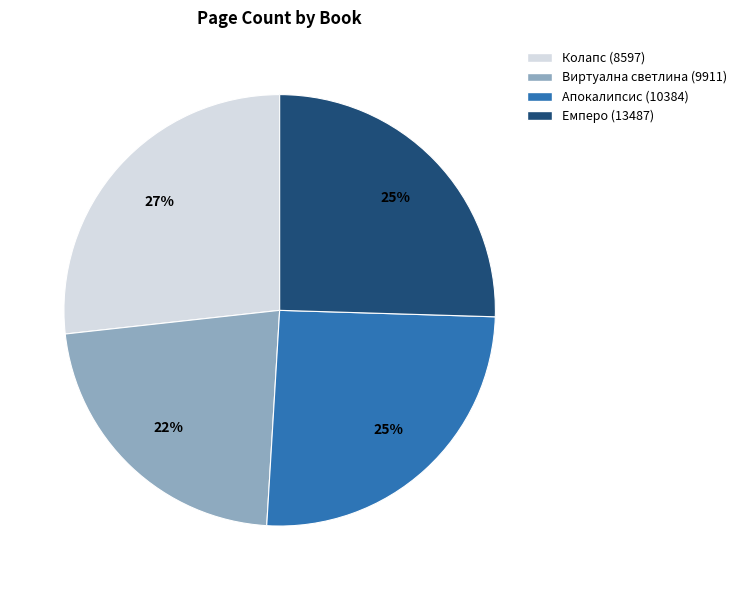

To the nearest percent, what is the average slice percentage?

25%